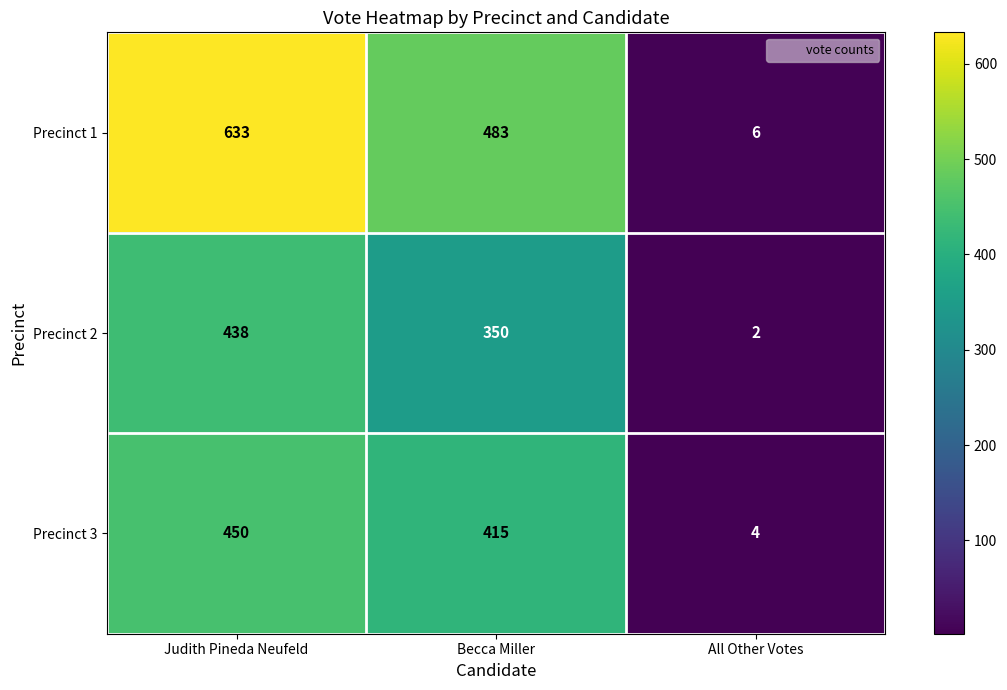

Rank the series by their average value, from lowest to highest.

Precinct 2, Precinct 3, Precinct 1